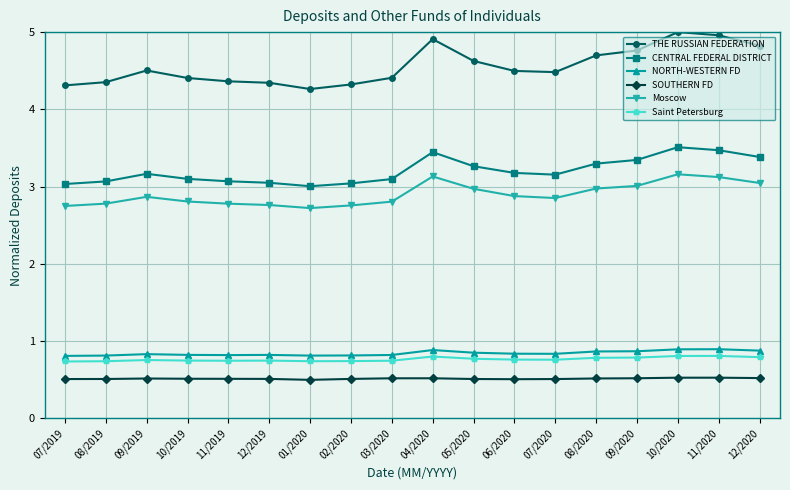

The SOUTHERN FD series shows 0.5 at 05/2020. True or false?

True